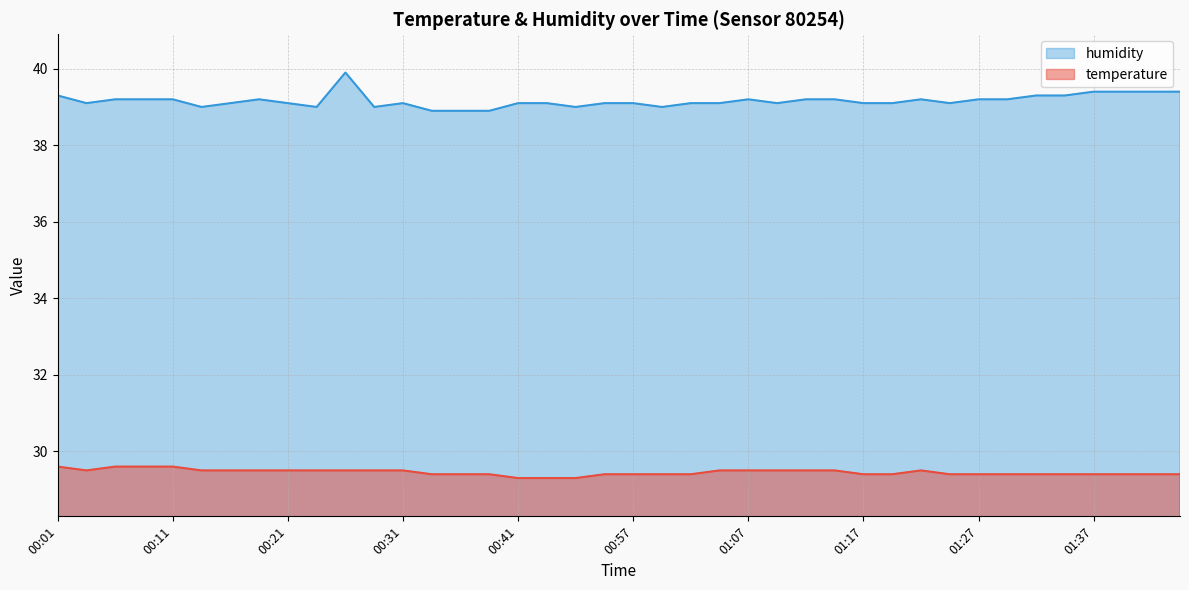

At how many categories does at least one series exceed 32?

40